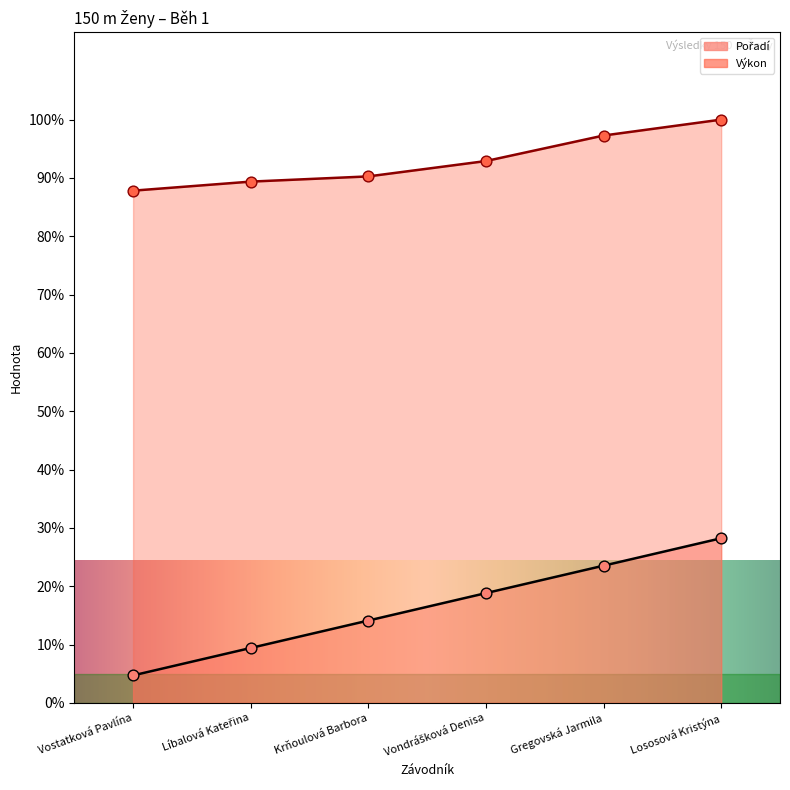

At how many categories does at least one series exceed 78?

6